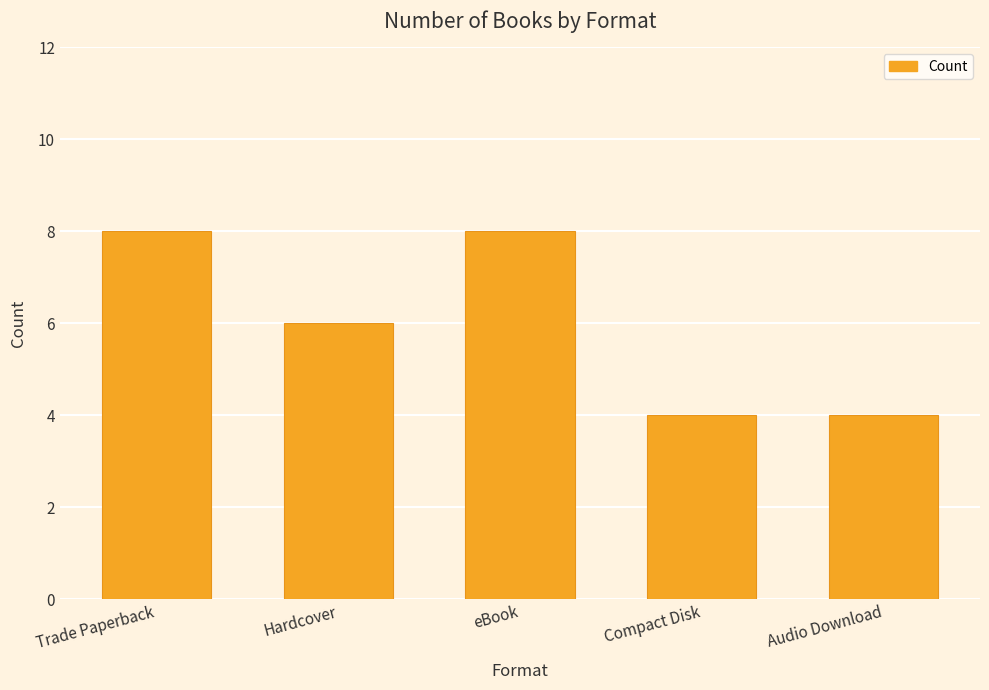

What is the minimum value shown in the chart?

4